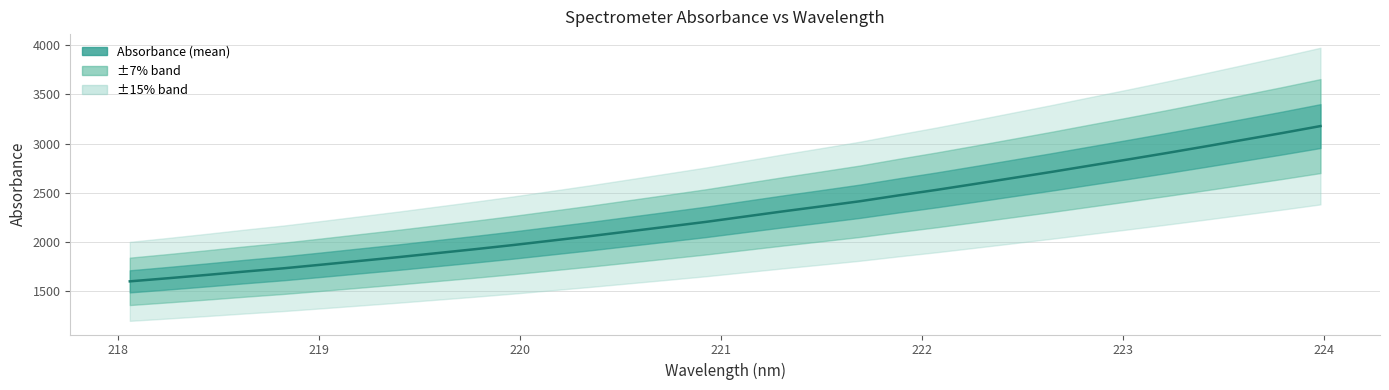

How many lines are shown in the chart?

1